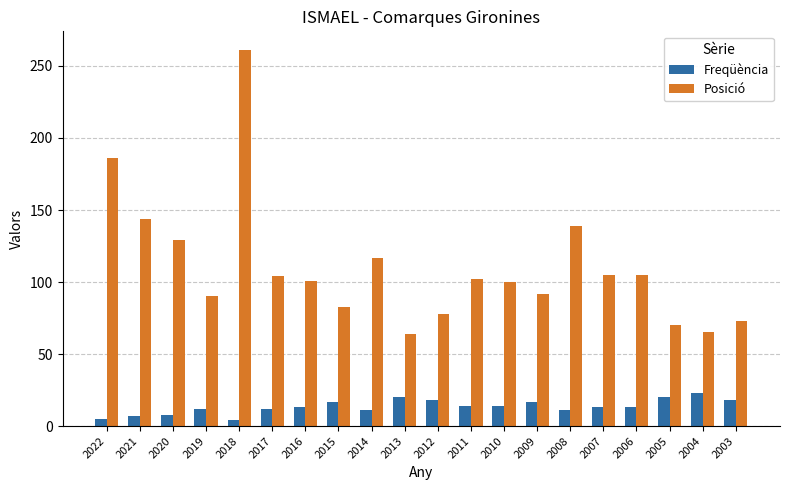

How many groups of bars are there?

20